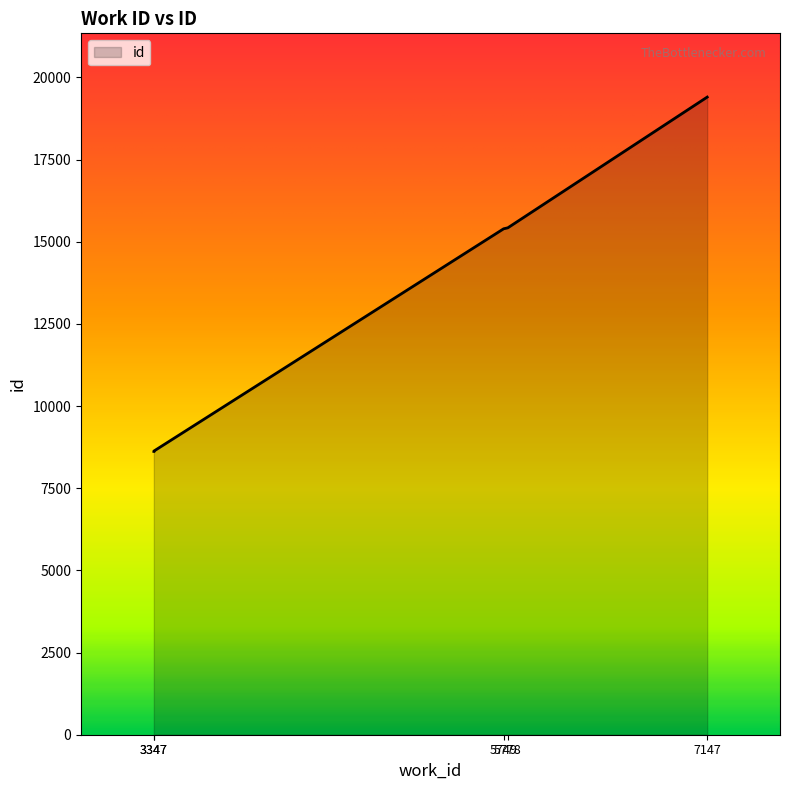

Reading right to left, transcribe all the data shown in this chart.

19400	15423	15393	8629	8620